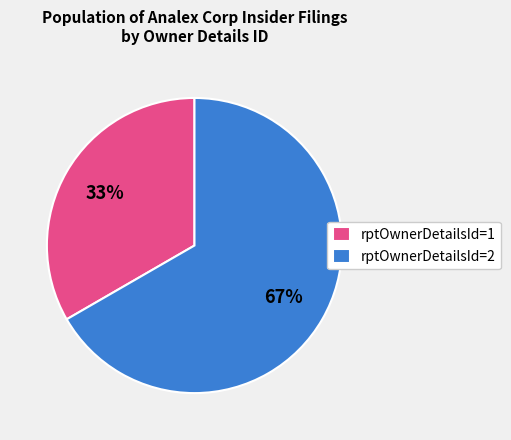

Approximately how many times larger is the value at rptOwnerDetailsId=2 compared to rptOwnerDetailsId=1?

2.0